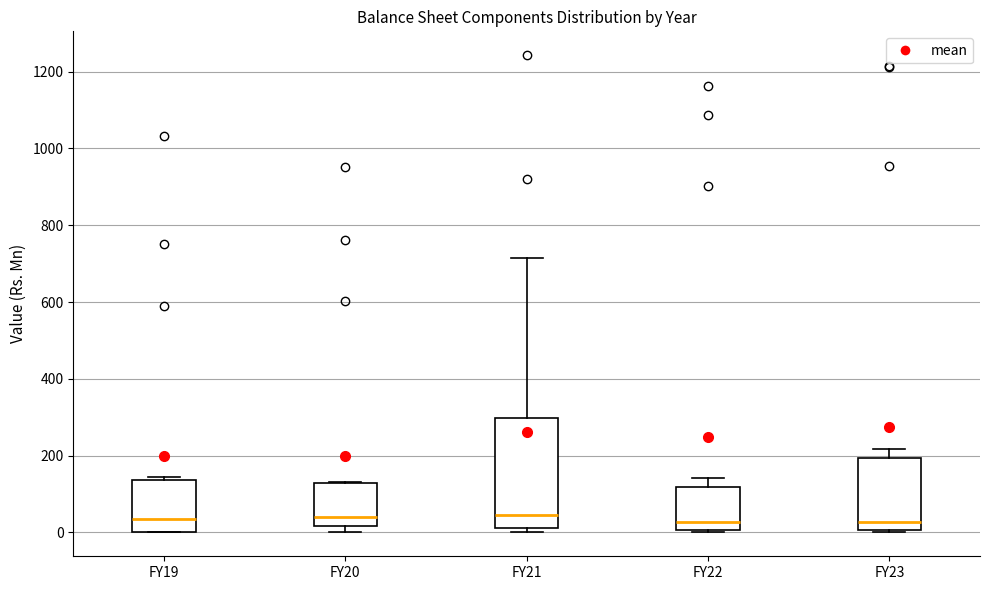

Where is the upper edge of the box for FY19 on the y-axis? The values are not printed on the chart, so give them approximately, as read against the axis.

140